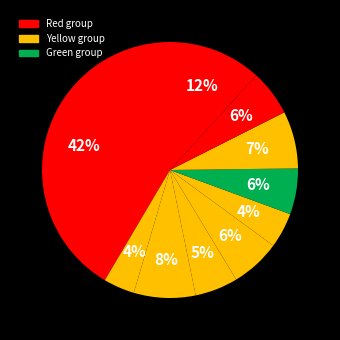

How many segments does this pie chart have?

10